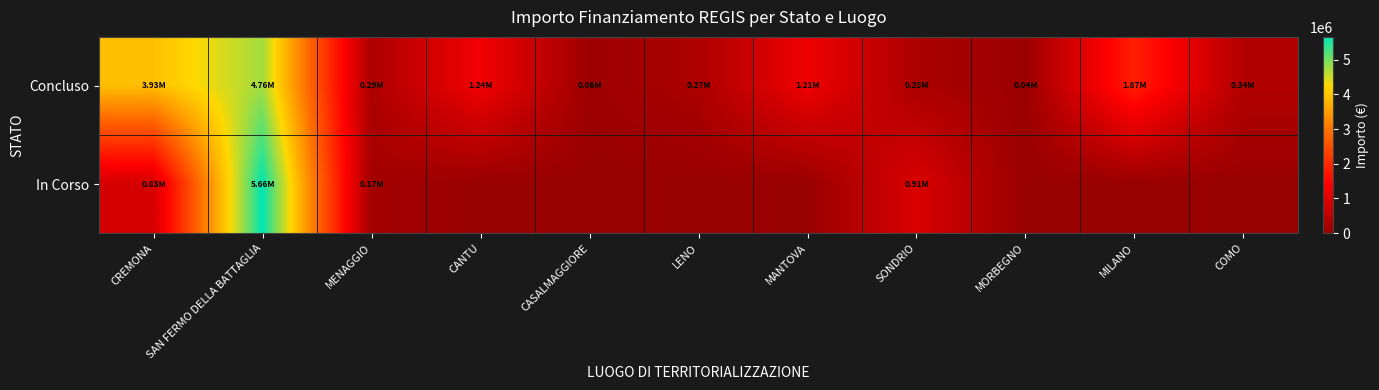

What is the greatest value displayed?

5662257.7